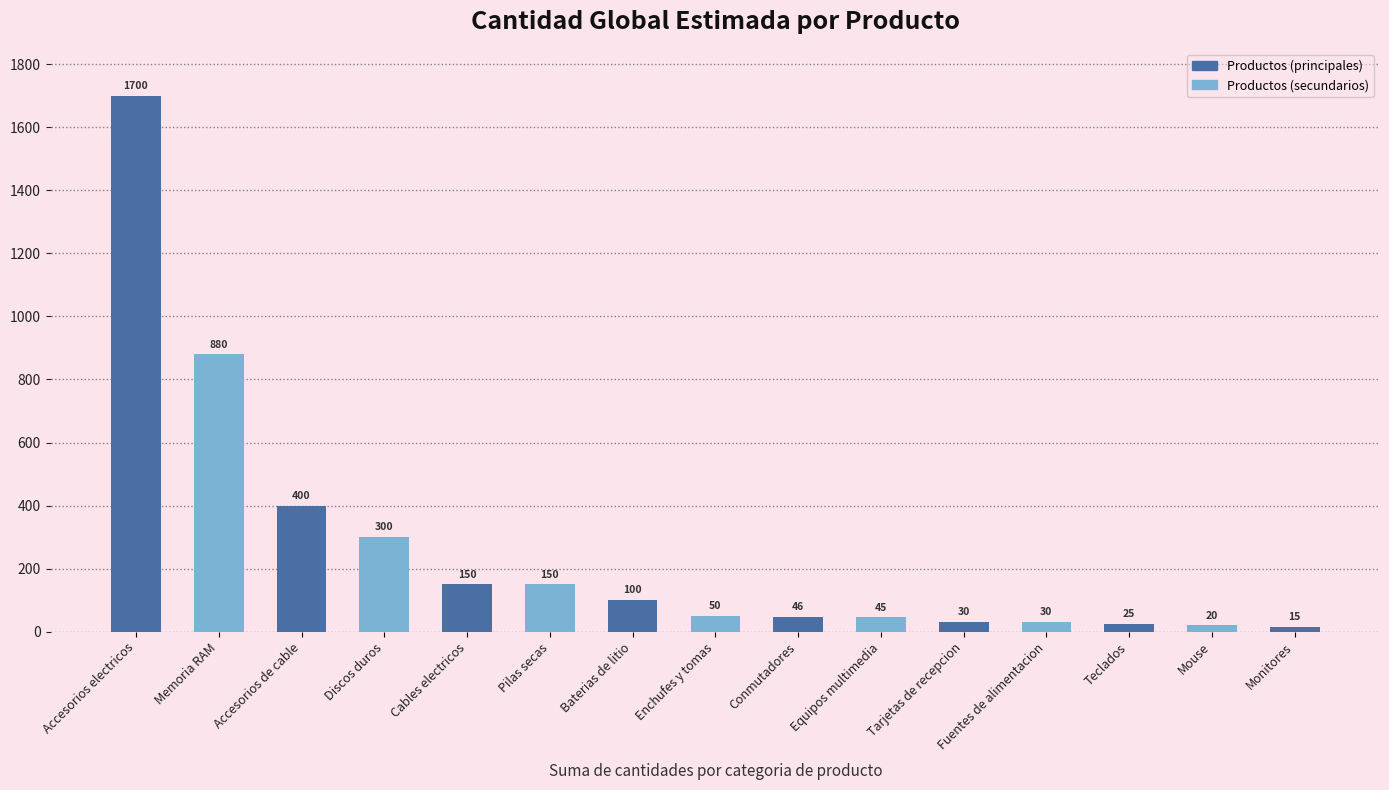

Reading right to left, extract all data points from this chart.

Monitores=15	Mouse=20	Teclados=25	Fuentes de alimentacion=30	Tarjetas de recepcion=30	Equipos multimedia=45	Conmutadores=46	Enchufes y tomas=50	Baterias de litio=100	Pilas secas=150	Cables electricos=150	Discos duros=300	Accesorios de cable=400	Memoria RAM=880	Accesorios electricos=1700